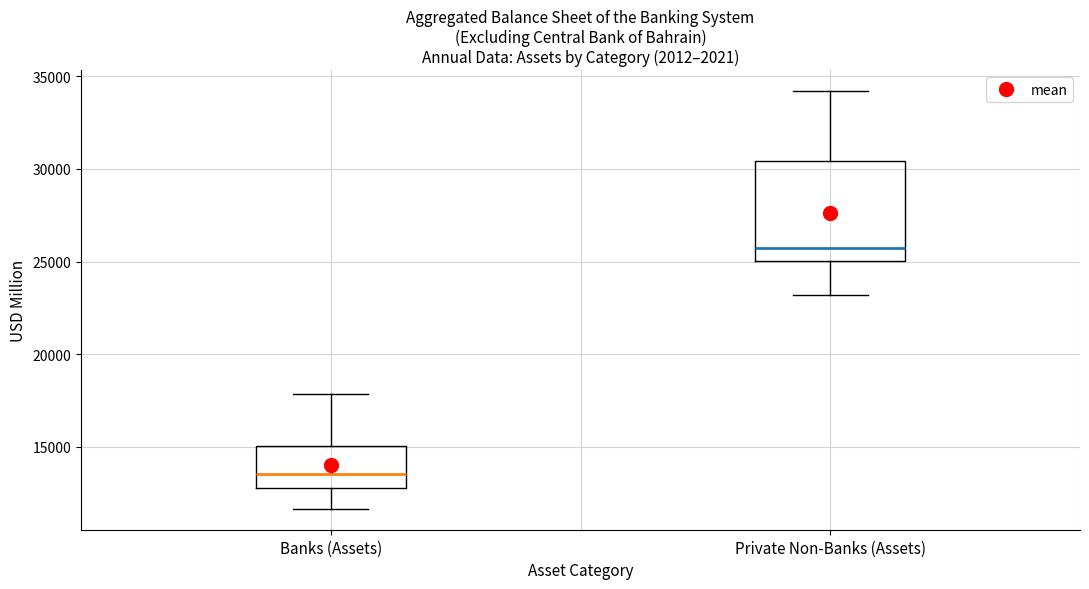

Where does the median line of the box for Private Non-Banks (Assets) sit on the y-axis? The values are not printed on the chart, so give them approximately, as read against the axis.

26000